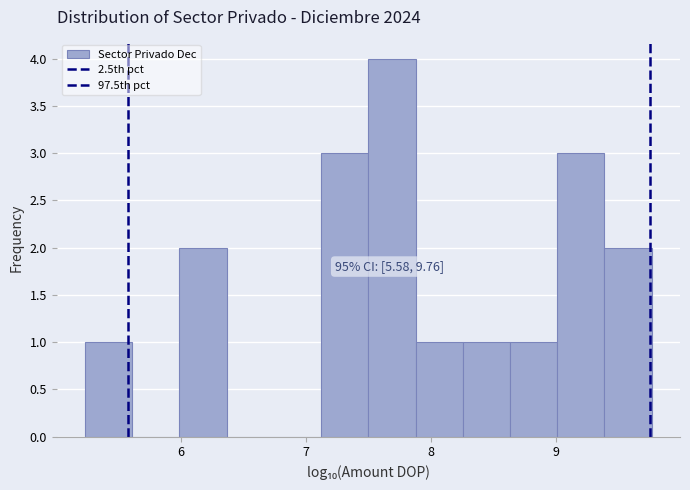

Read against the x-axis, roughly where is the centre of the tallest bar?

7.7